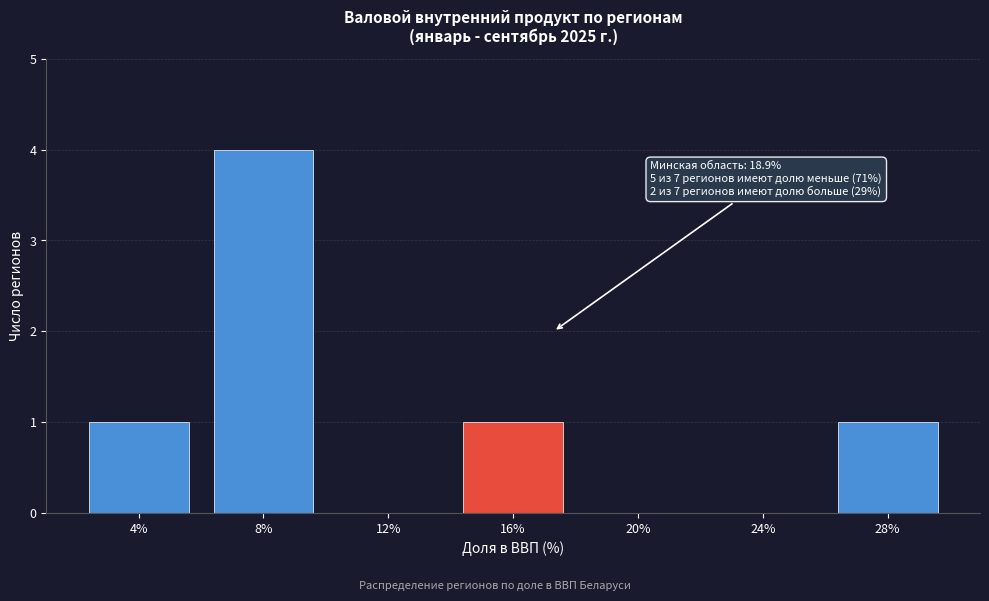

Reading left to right, transcribe all the data shown in this chart.

4%=1	8%=4	12%=0	16%=1	20%=0	24%=0	28%=1